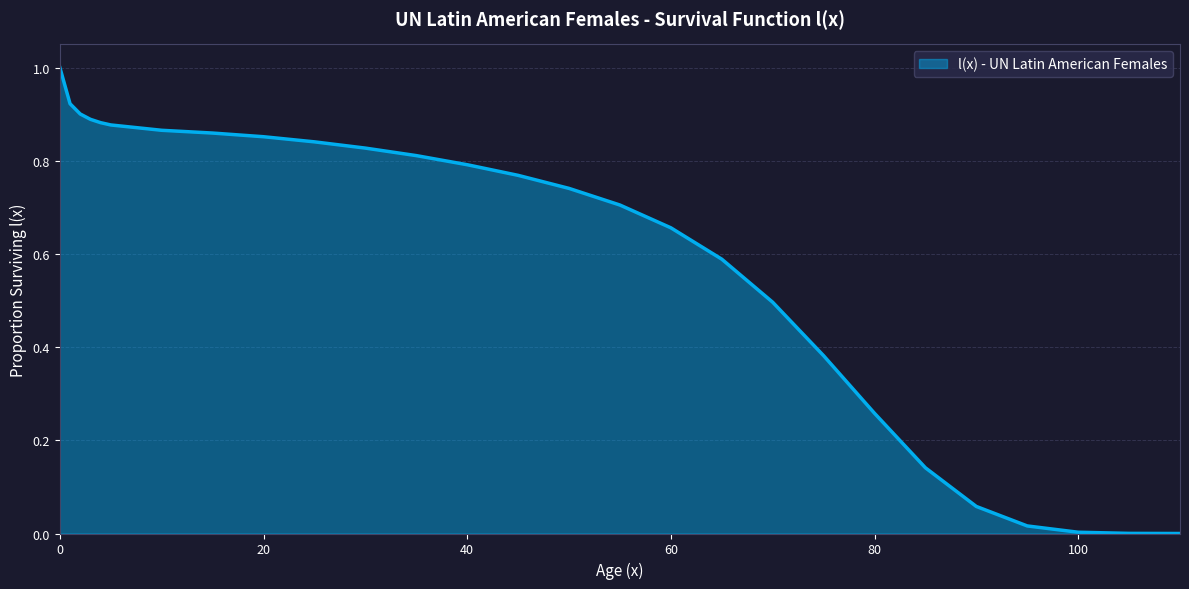

Does the chart have visible grid lines?

Yes